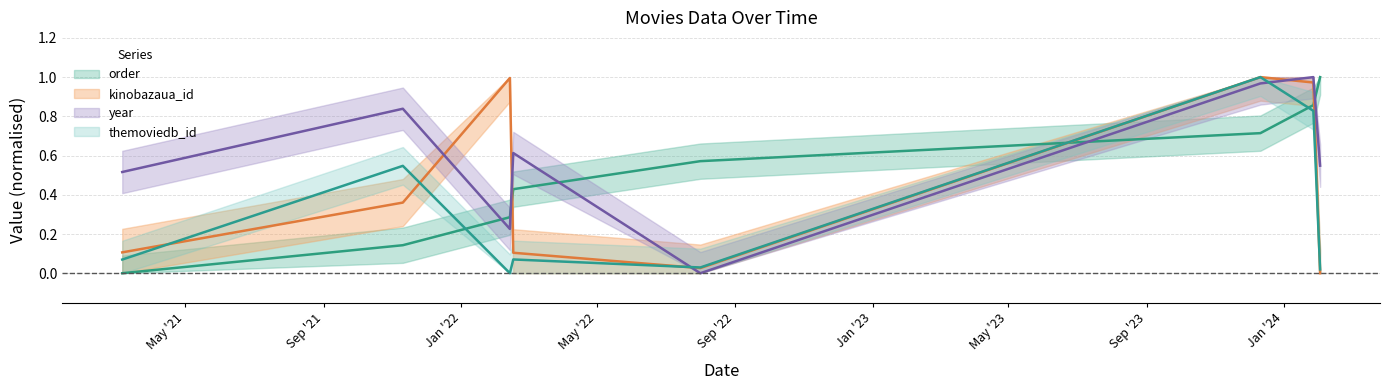

What is the highest value of the year series?

1.0